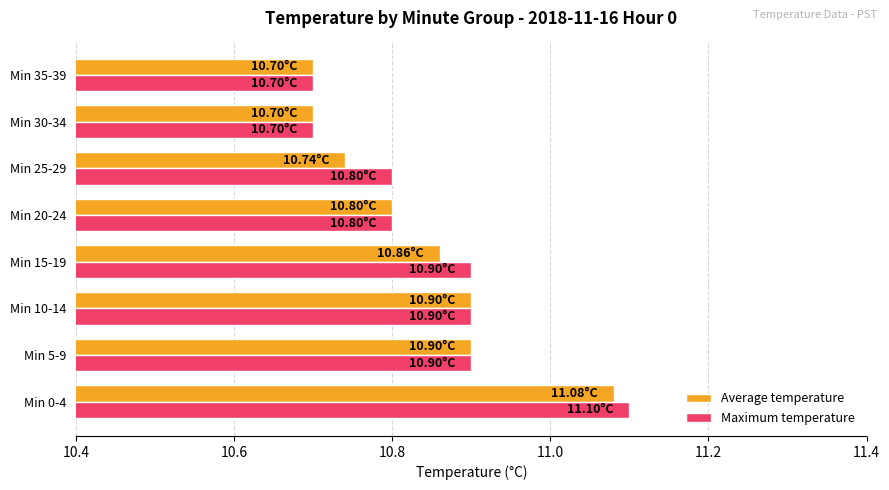

Is the value of Average temperature at Min 5-9 greater than the value of Maximum temperature at Min 20-24?

Yes